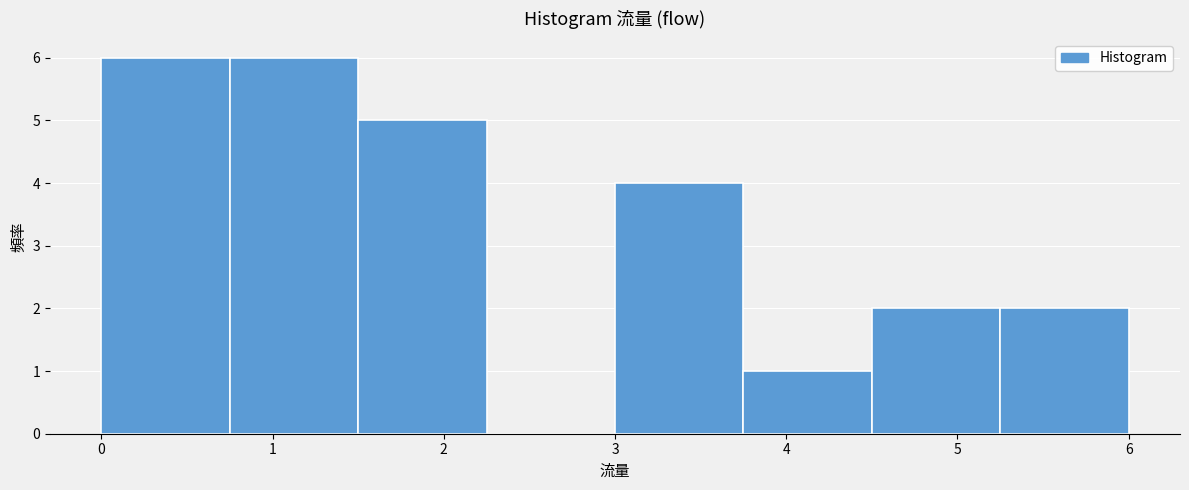

How tall is the bar that spans 3.00 to 3.75 on the x-axis? Neither the bar edges nor the heights are printed on the chart, so give them approximately, as read against the axes.

4